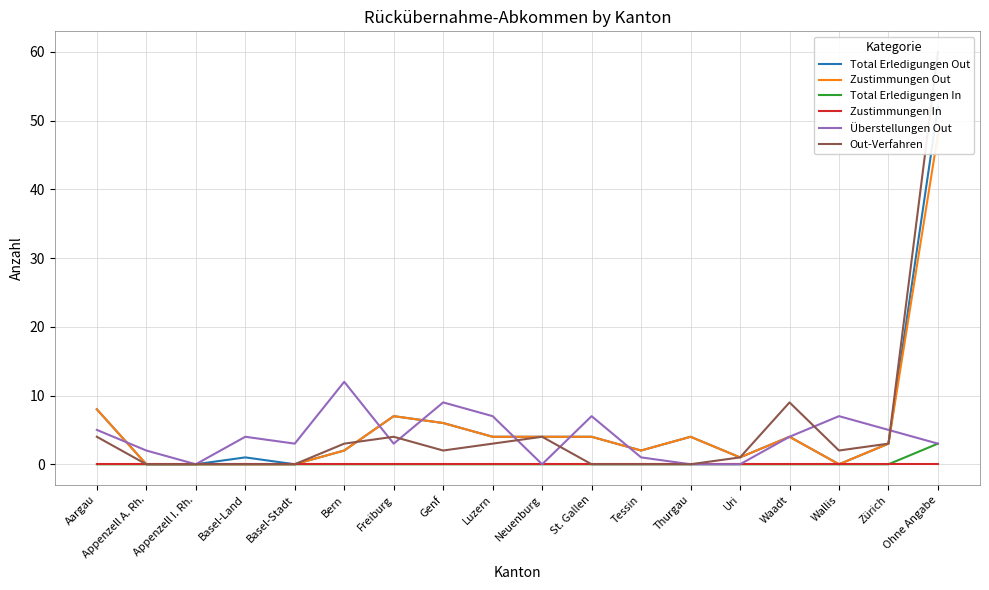

Which series changed the most between Appenzell I. Rh. and Wallis?

Überstellungen Out